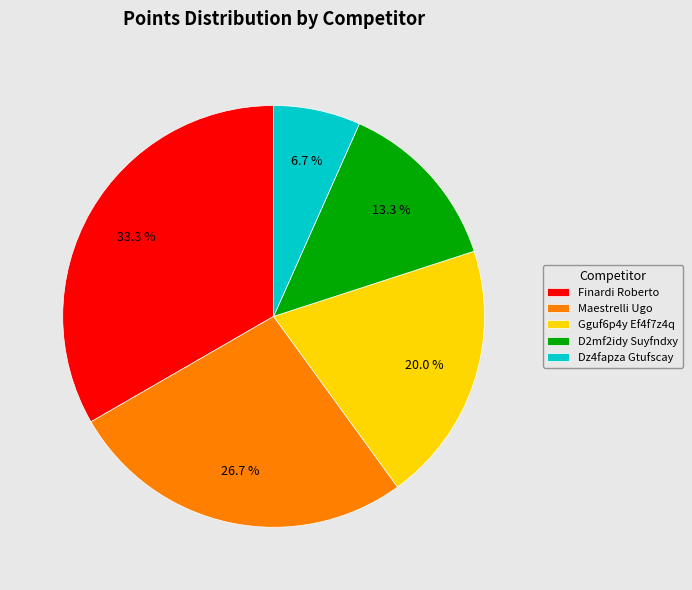

What portion of the pie excludes D2mf2idy Suyfndxy?

86.7%